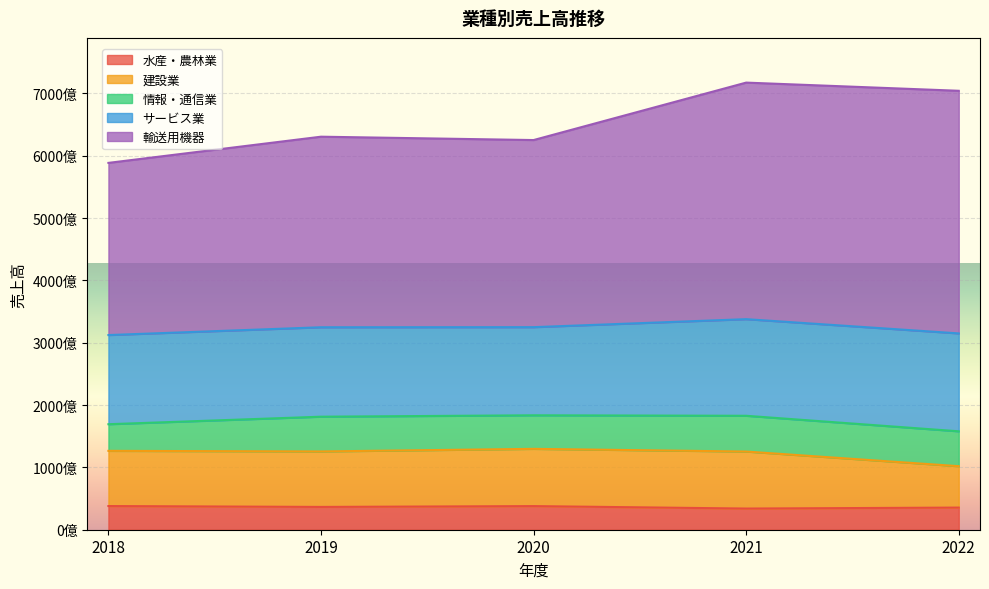

What are all the series names shown in the legend?

水産・農林業, 建設業, 情報・通信業, サービス業, 輸送用機器